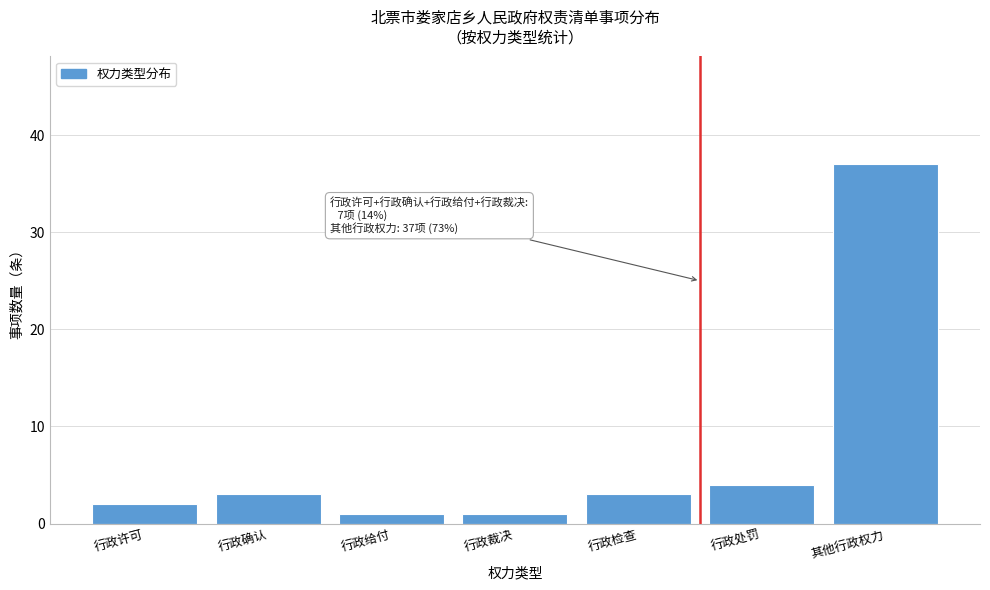

Reading right to left, what are all the values shown in this chart?

其他行政权力=37	行政处罚=4	行政检查=3	行政裁决=1	行政给付=1	行政确认=3	行政许可=2